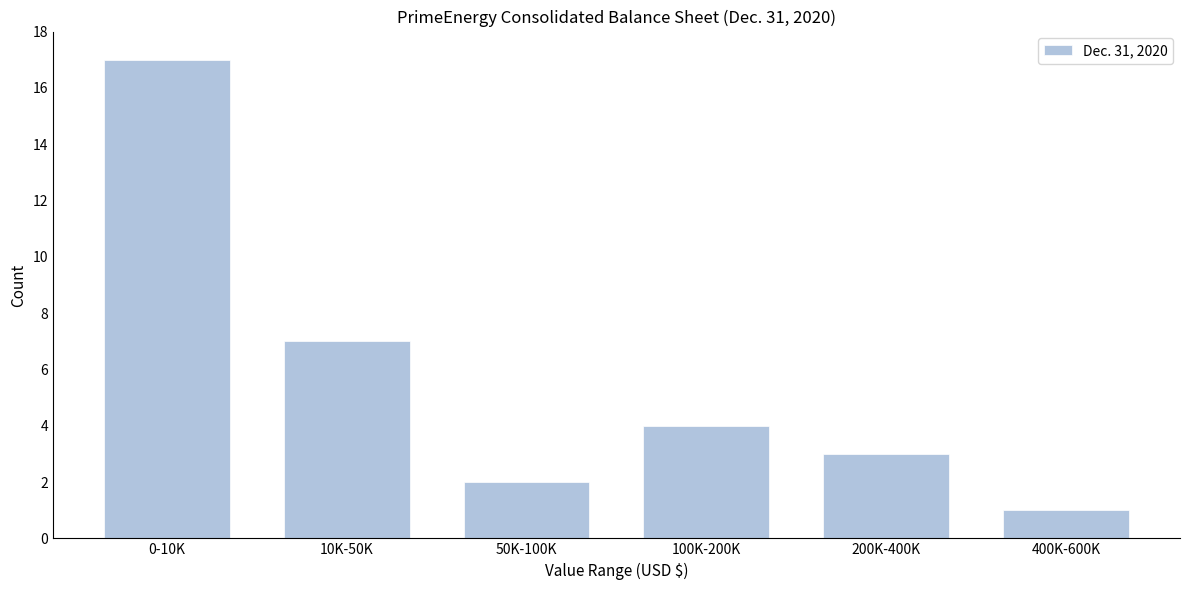

Reading left to right, list all the values displayed in this chart.

17	7	2	4	3	1